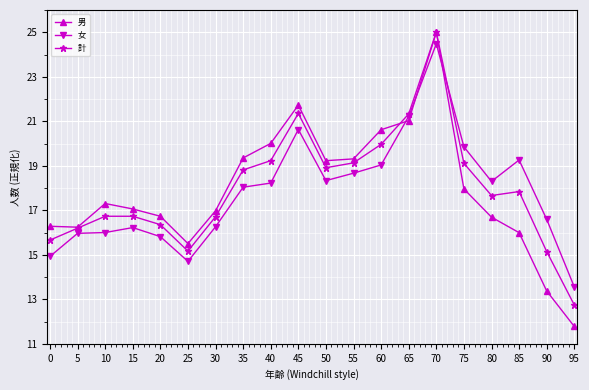

Rank the series at 35 from highest to lowest value.

男, 計, 女